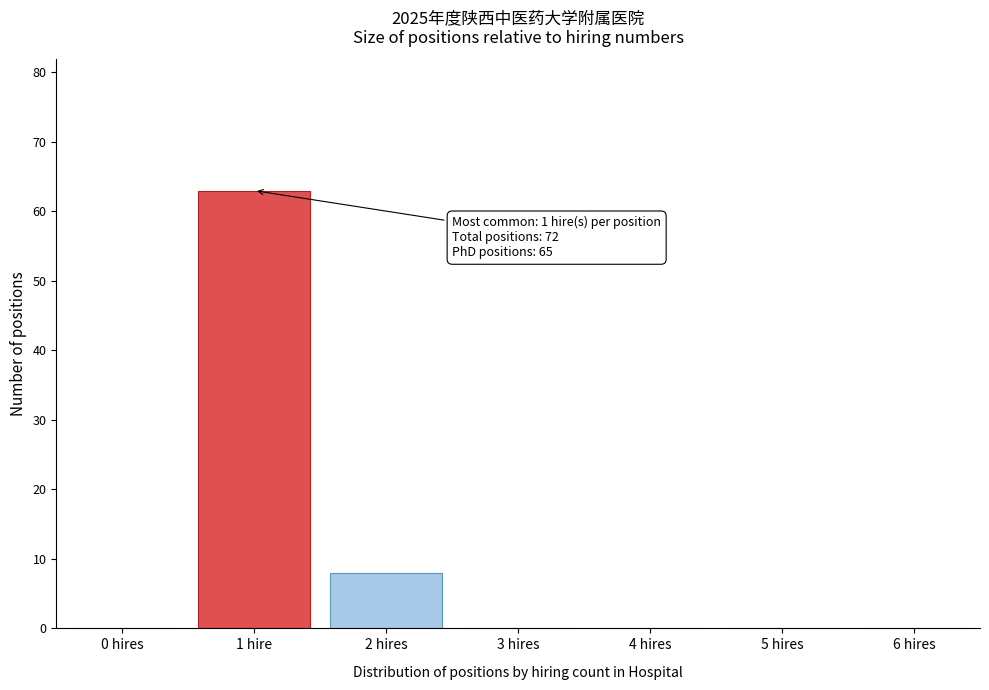

Reading right to left, transcribe all the data shown in this chart.

6 hires=0	5 hires=0	4 hires=0	3 hires=0	2 hires=8	1 hire=63	0 hires=0